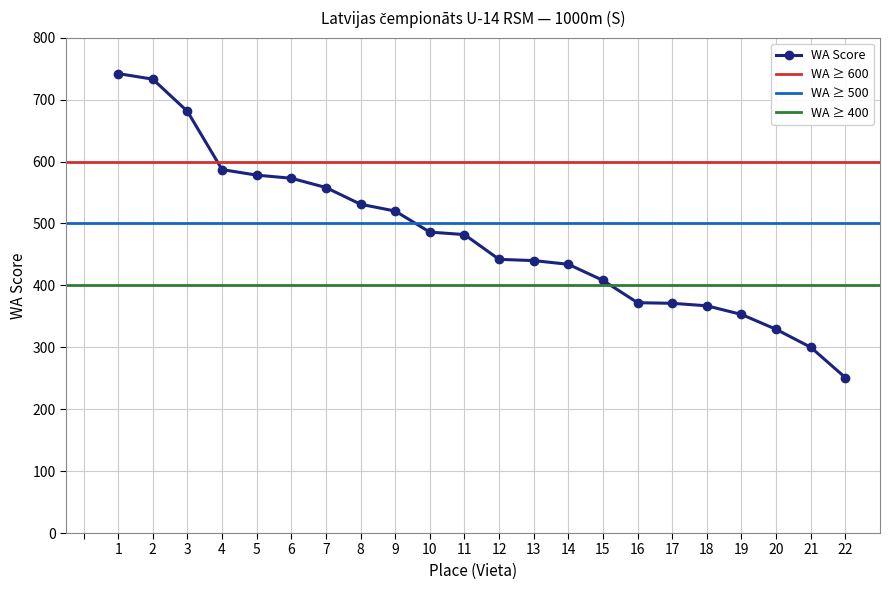

What is the change in value from 11 to 13?

-42